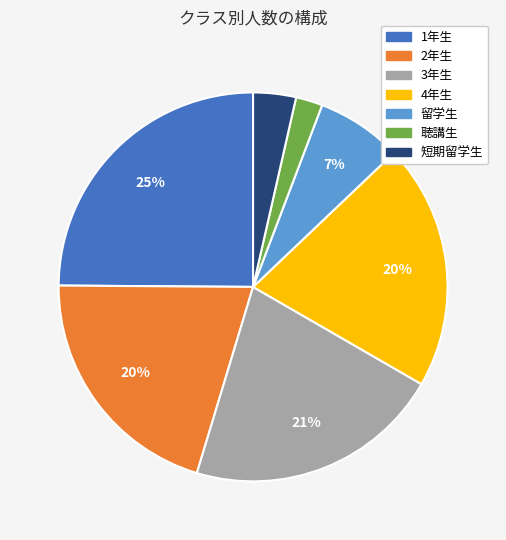

To the nearest percent, what is the average slice percentage?

14%